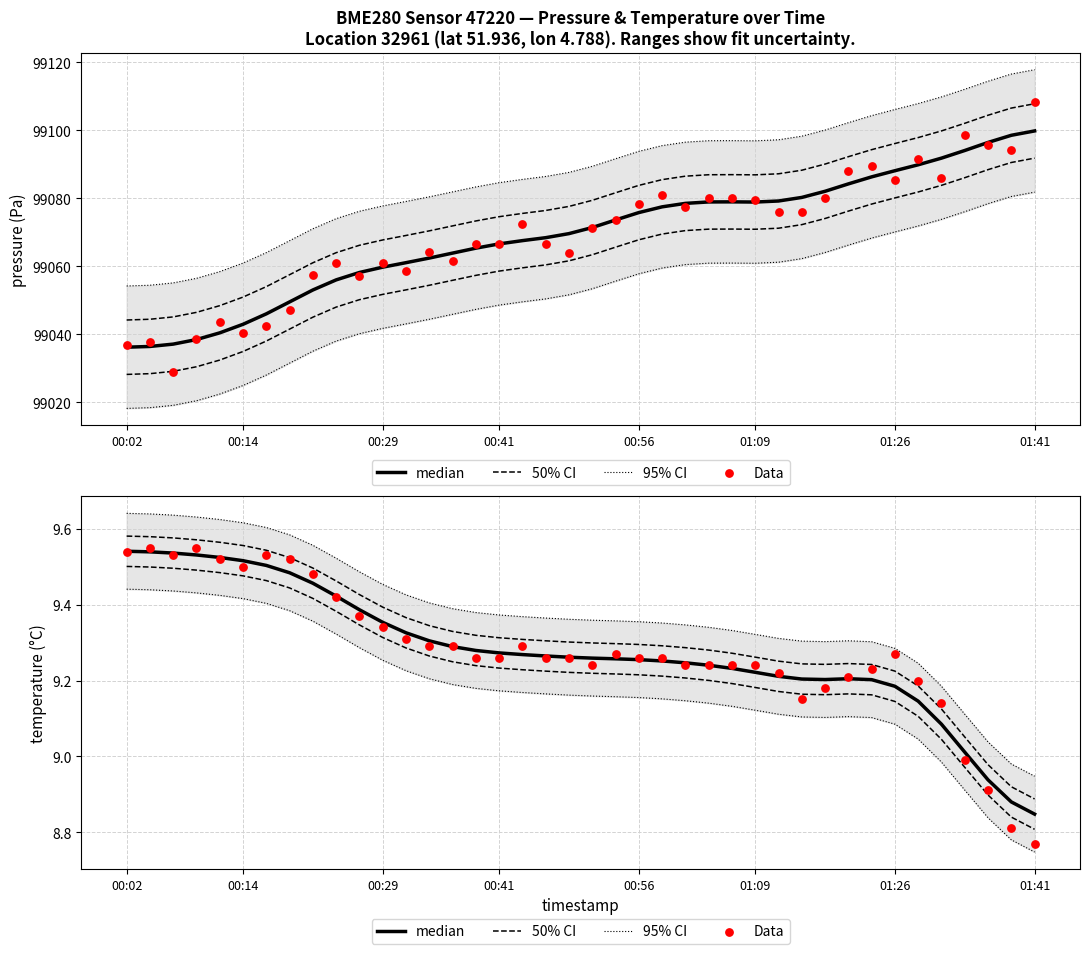

Which series reaches the minimum Y coordinate?

Data